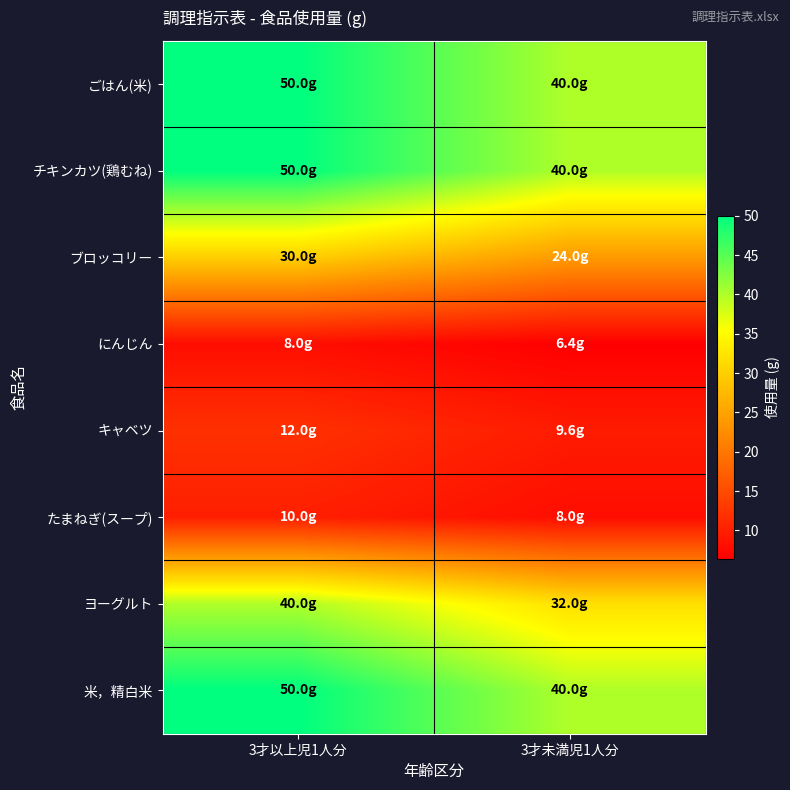

At how many categories does at least one series exceed 29?

2